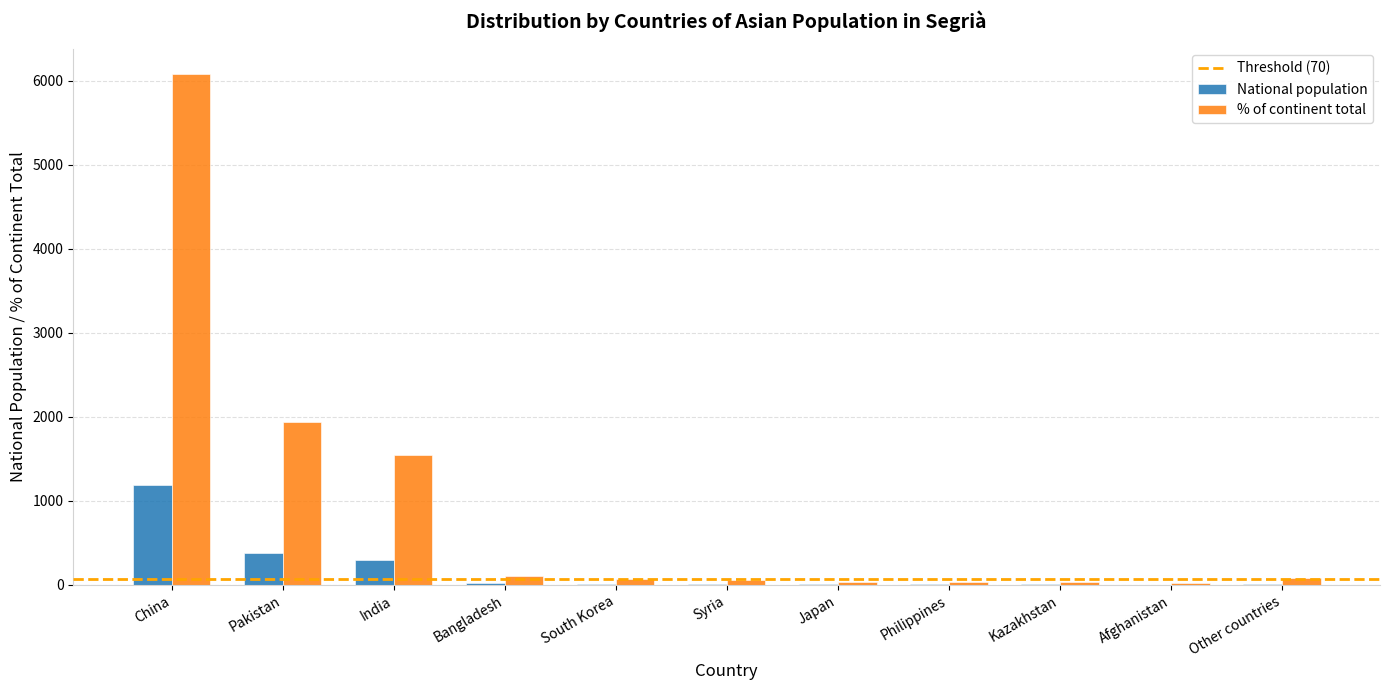

How many groups of bars are there?

11